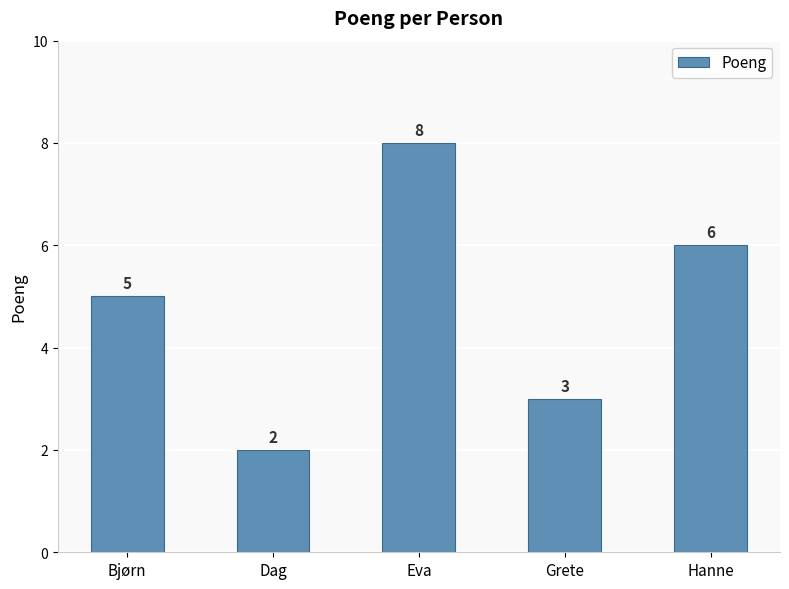

Reading left to right, transcribe all the data shown in this chart.

5	2	8	3	6